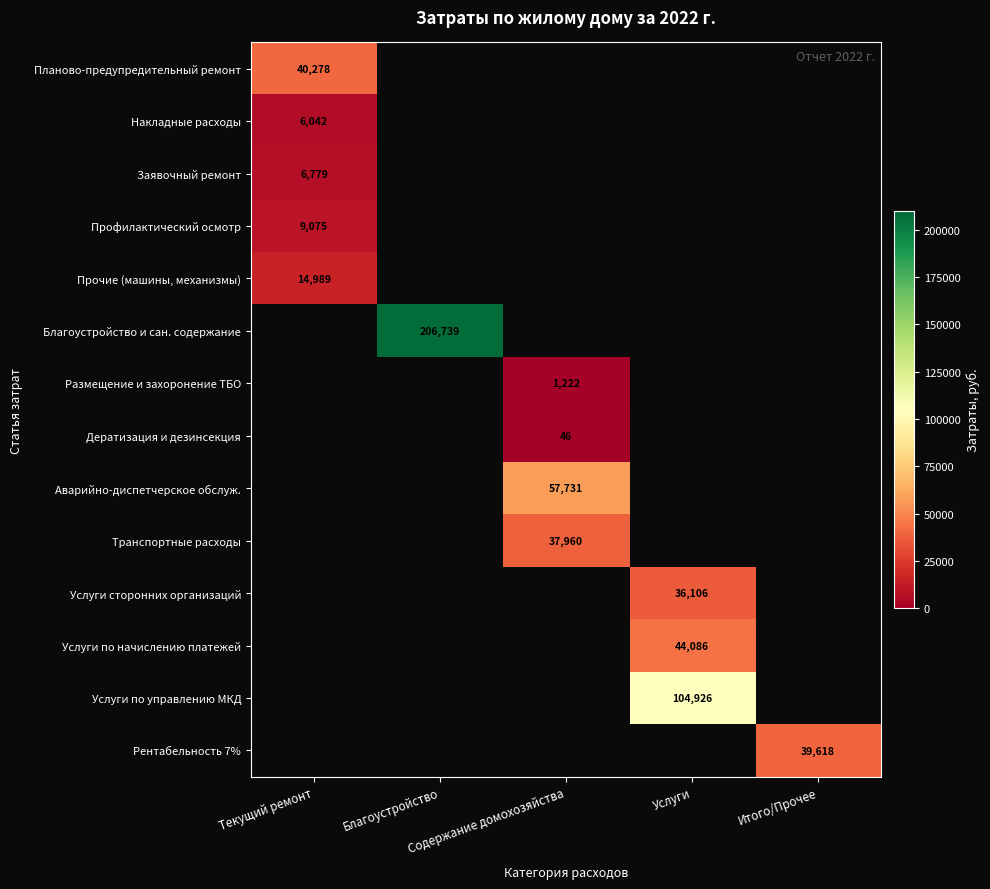

Is the value of Услуги по управлению МКД at Итого/Прочее greater than the value of Услуги сторонних организаций at Услуги?

No